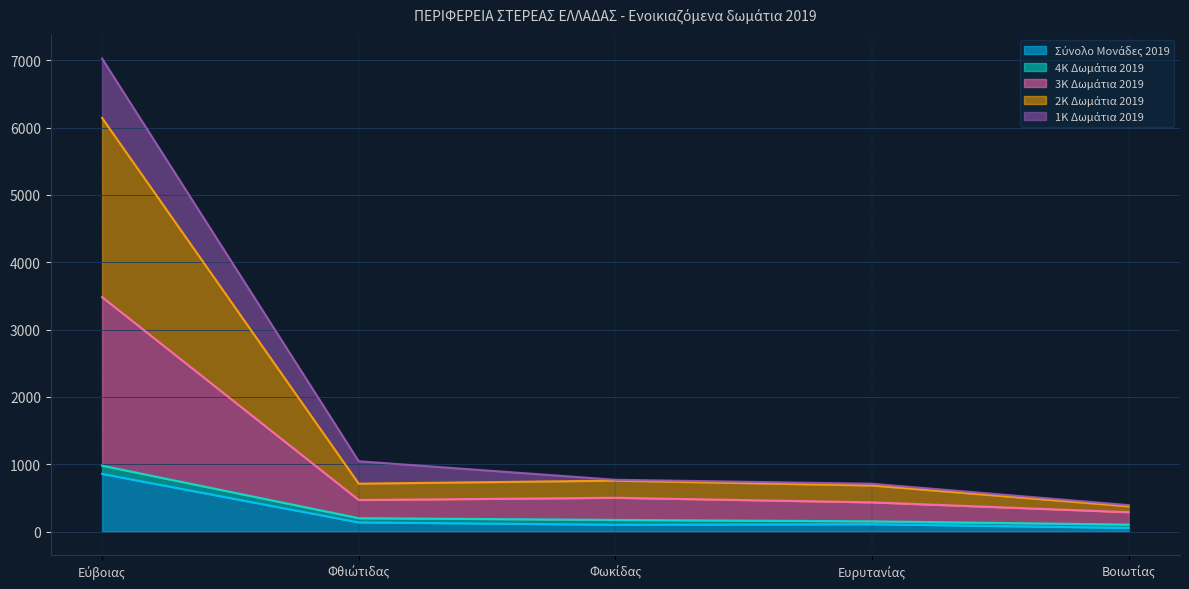

Where is the first local minimum for 3Κ Δωμάτια 2019?

Φθιώτιδας